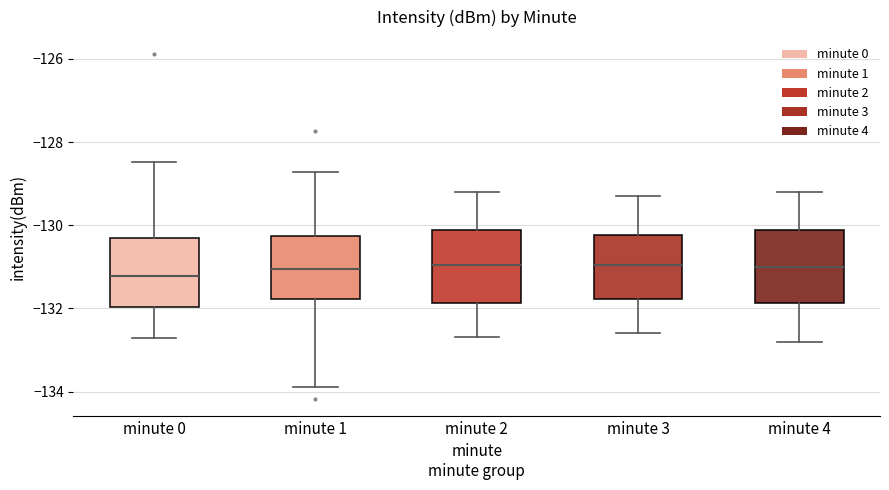

Where does the median line of the box for minute 2 sit on the y-axis? The values are not printed on the chart, so give them approximately, as read against the axis.

-131.0